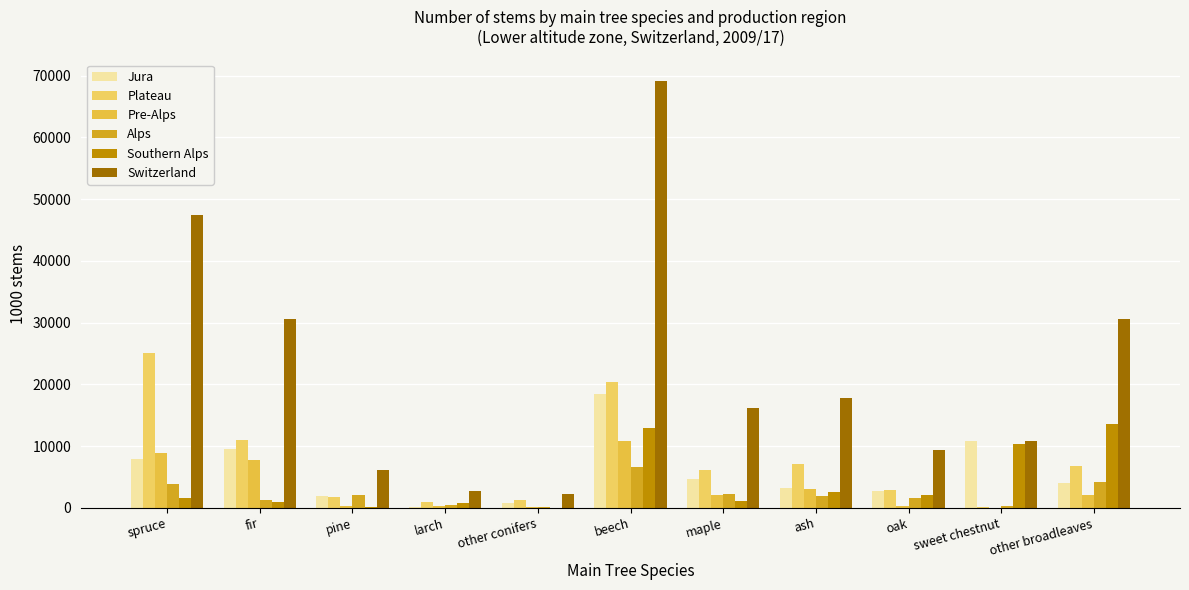

What is the label of the 7th bar from the right?

other conifers